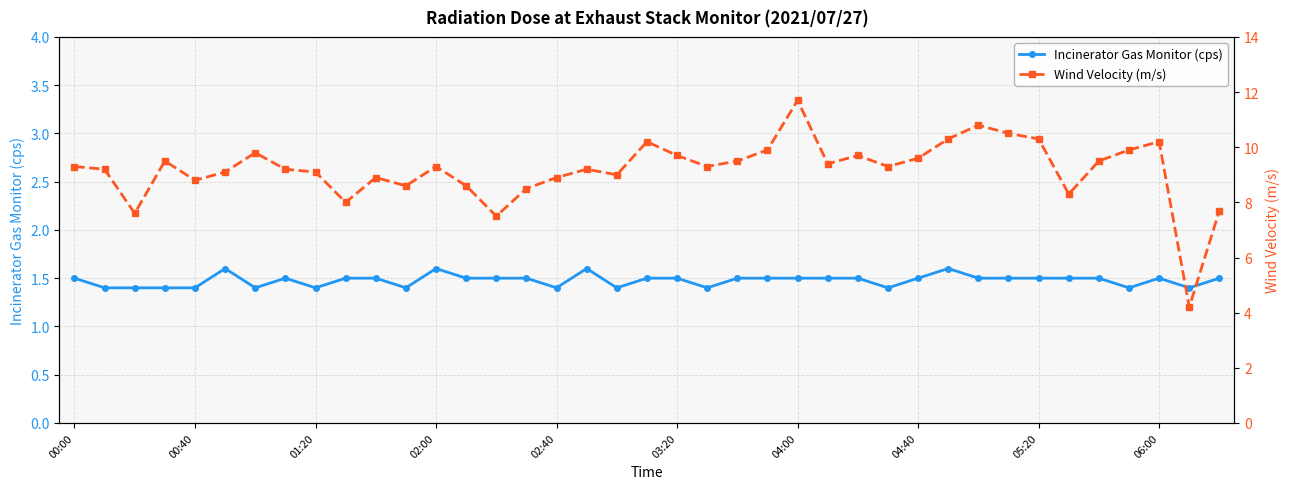

What is the lowest value of the Incinerator Gas Monitor (cps) series?

1.4